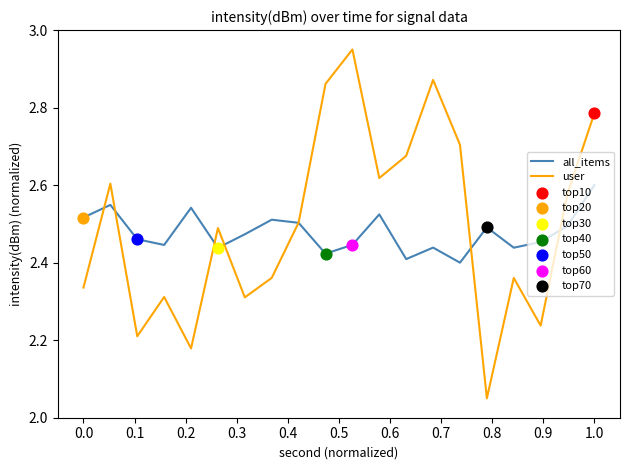

Which series has the widest spread of values?

user